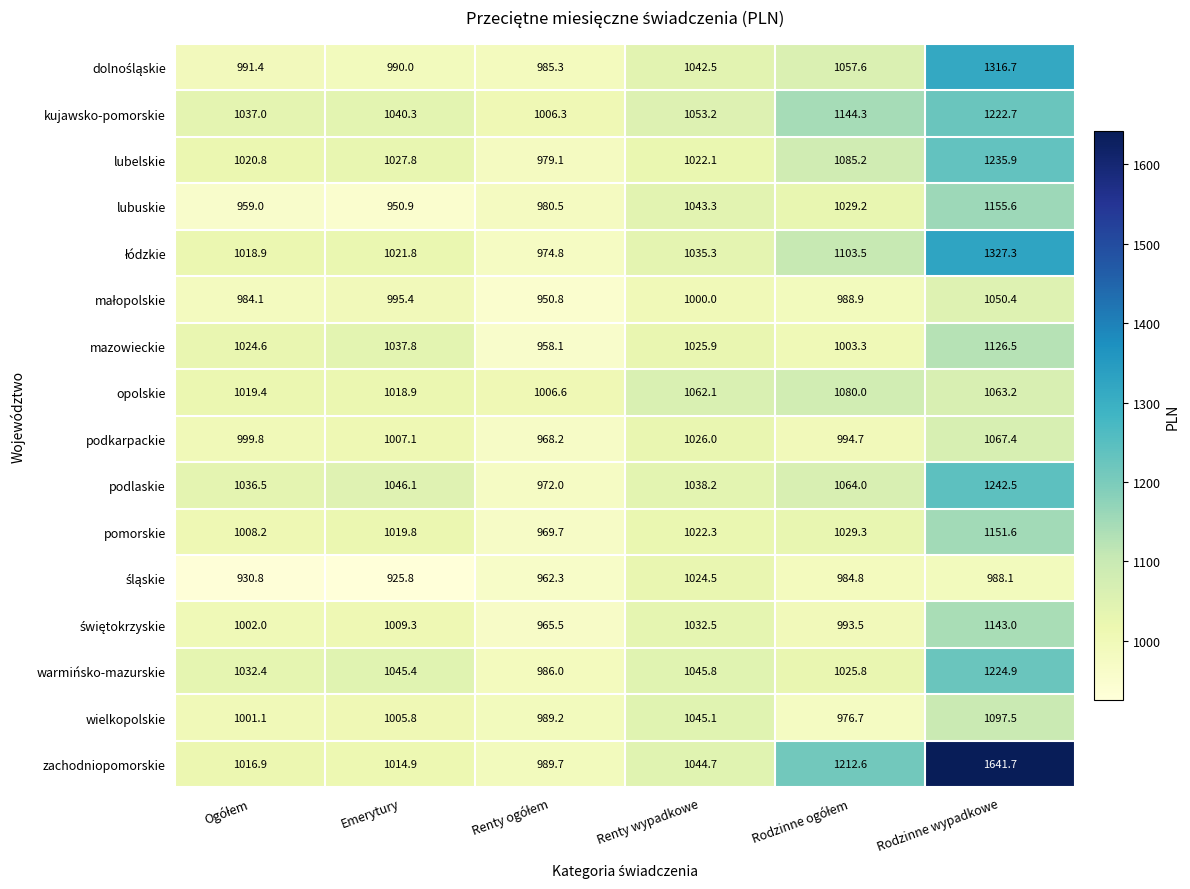

Is it true that kujawsko-pomorskie equals 1040.3 at Emerytury?

True